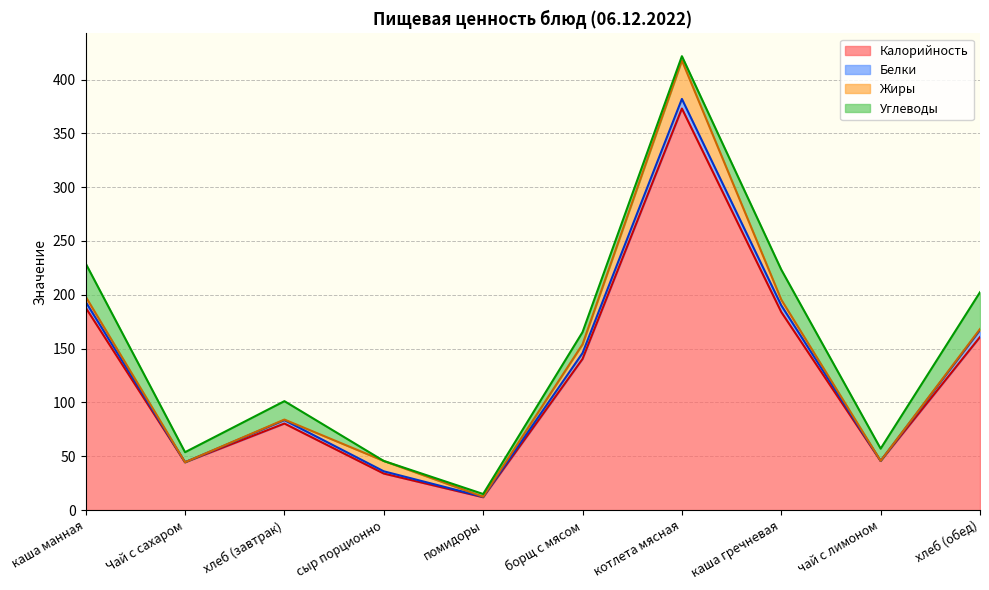

What is the total value across all series at хлеб (завтрак)?

101.2